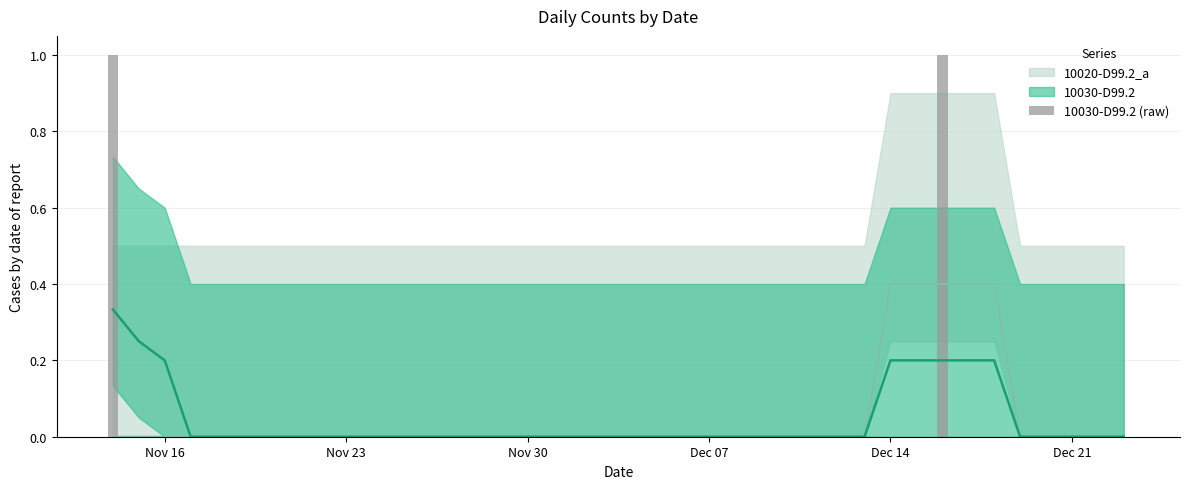

What is the difference between the maximum and minimum values?

1